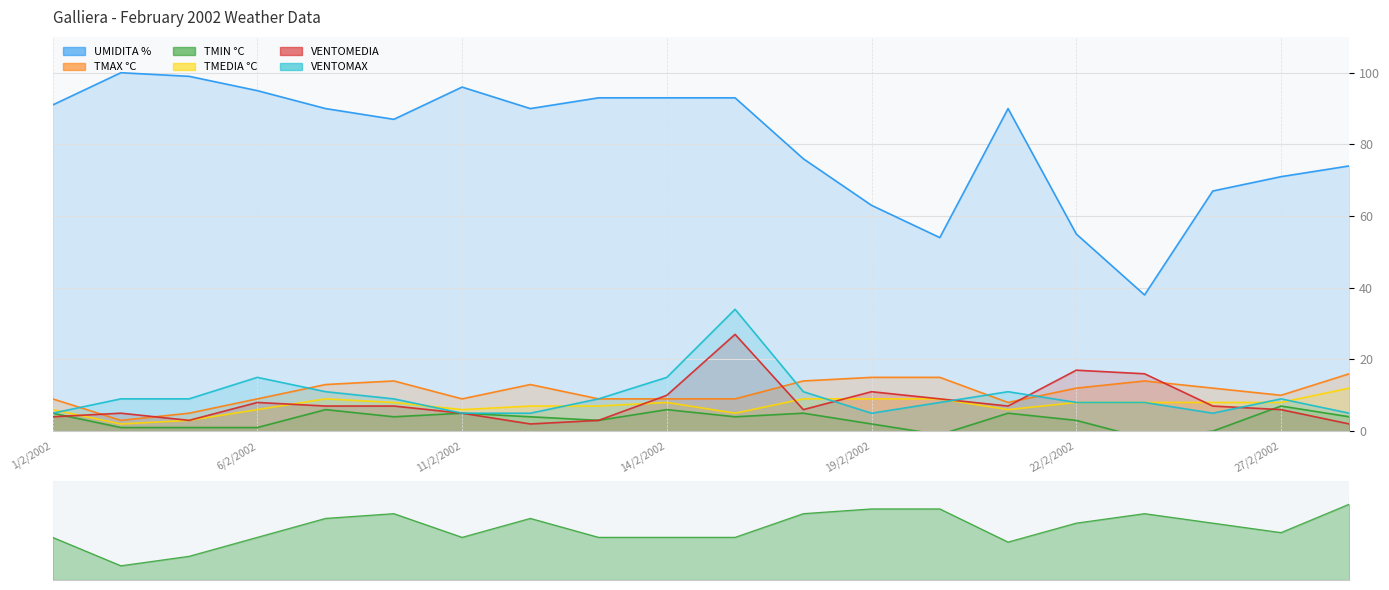

At which label does TMEDIA °C reach its minimum?

4/2/2002